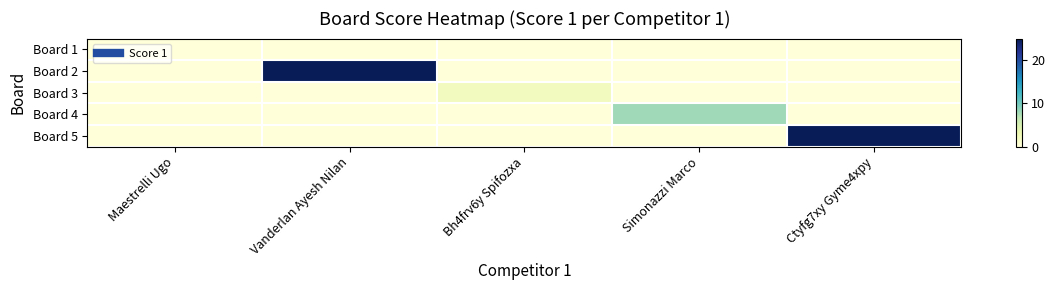

How many data points does each series have?

5